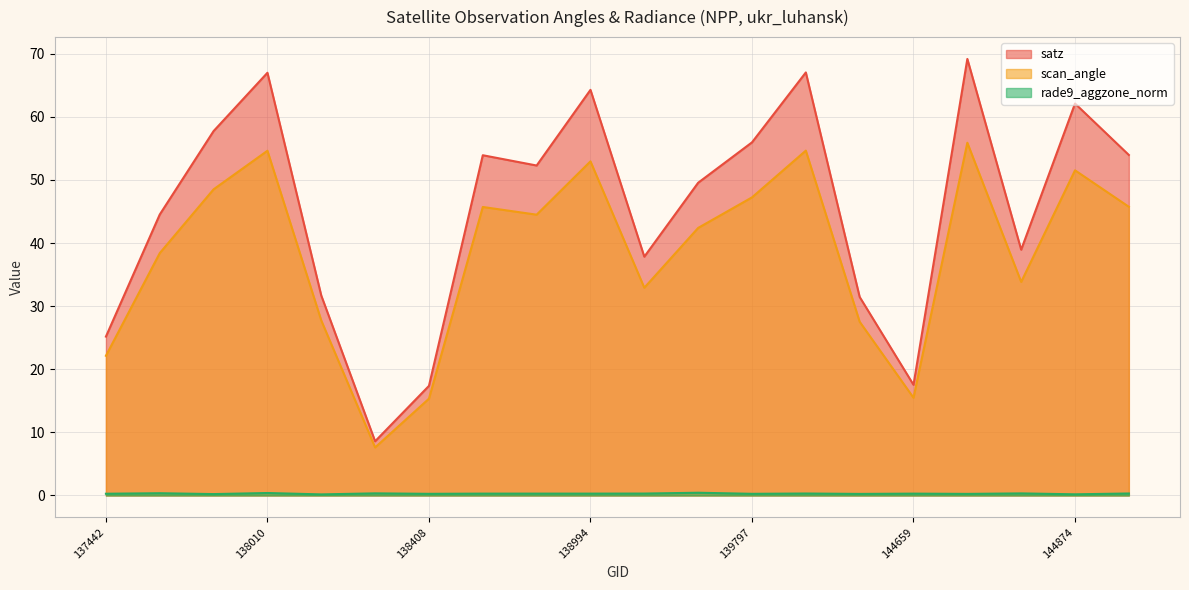

Rank the series by their average value, from lowest to highest.

rade9_aggzone_norm, scan_angle, satz